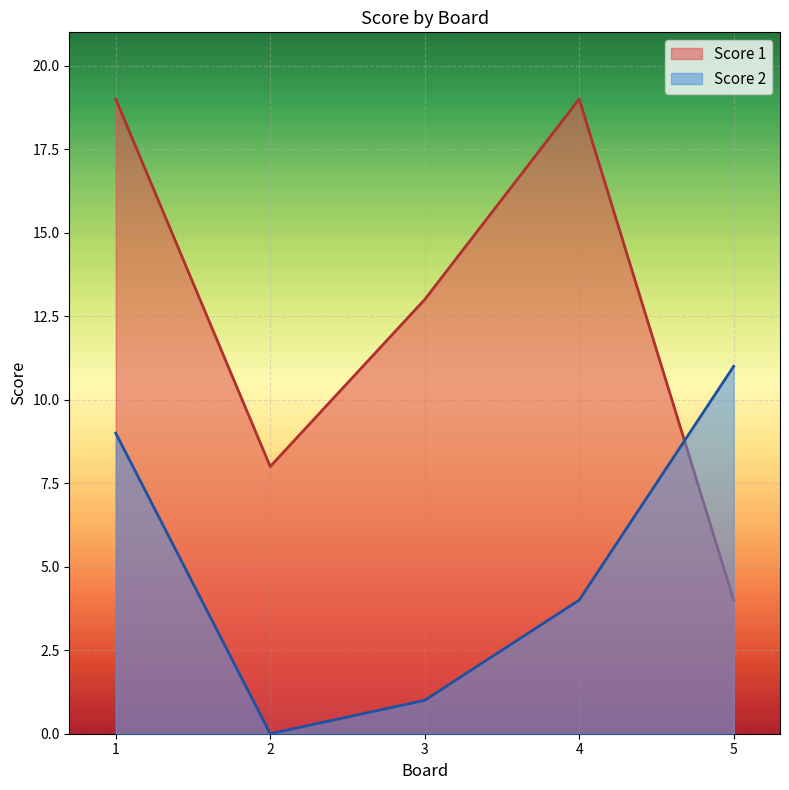

Where is the first local minimum for Score 1?

2